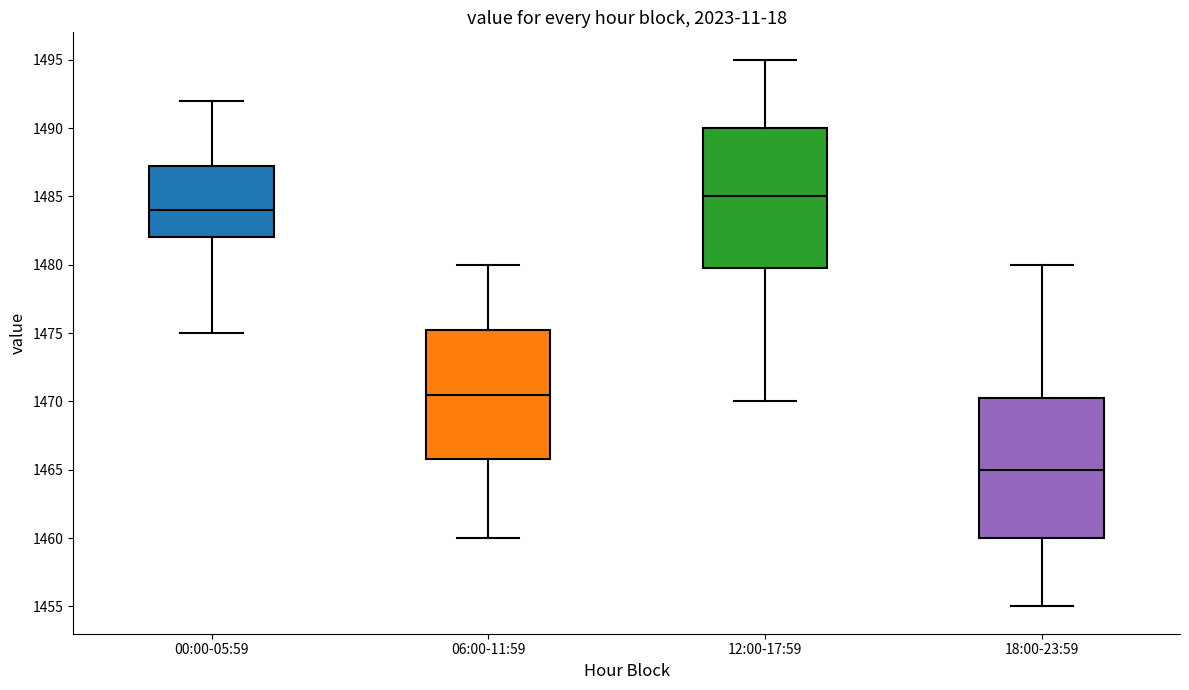

Where is the upper edge of the box for 12:00-17:59 on the y-axis? The values are not printed on the chart, so give them approximately, as read against the axis.

1490.0